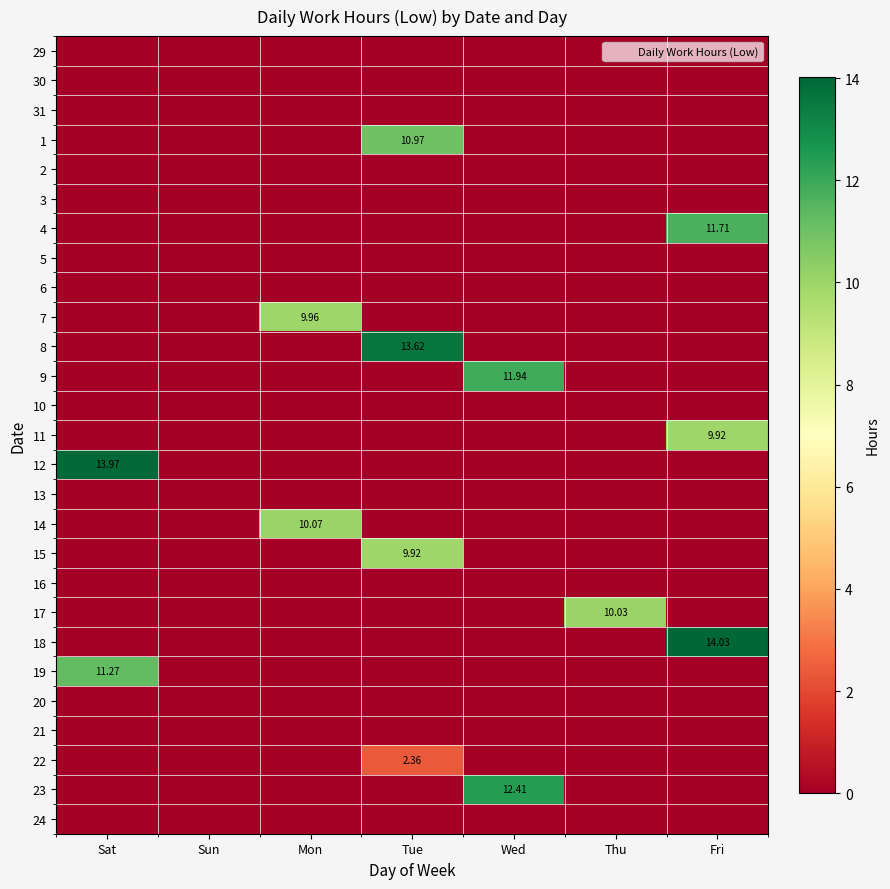

At how many categories does at least one series exceed 1?

6